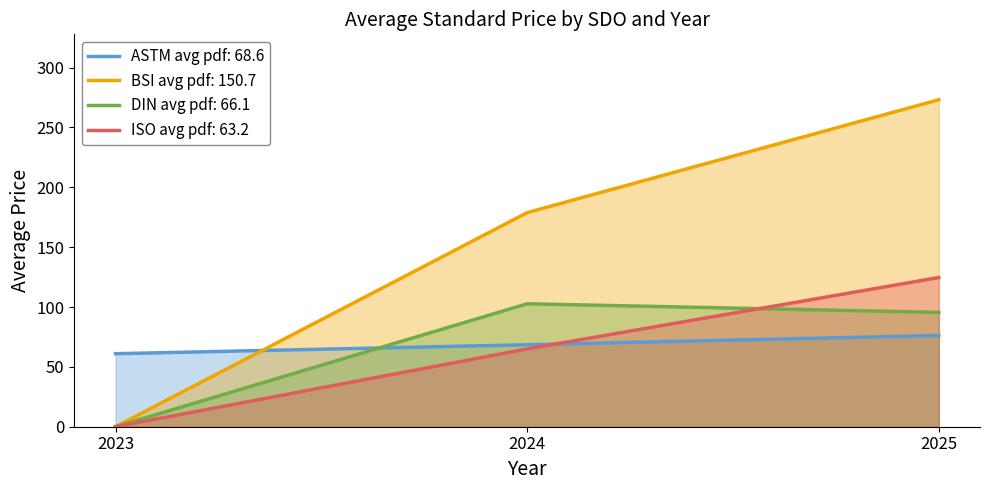

List the labels in order of ISO avg pdf: 63.2 value, largest first.

2025, 2024, 2023